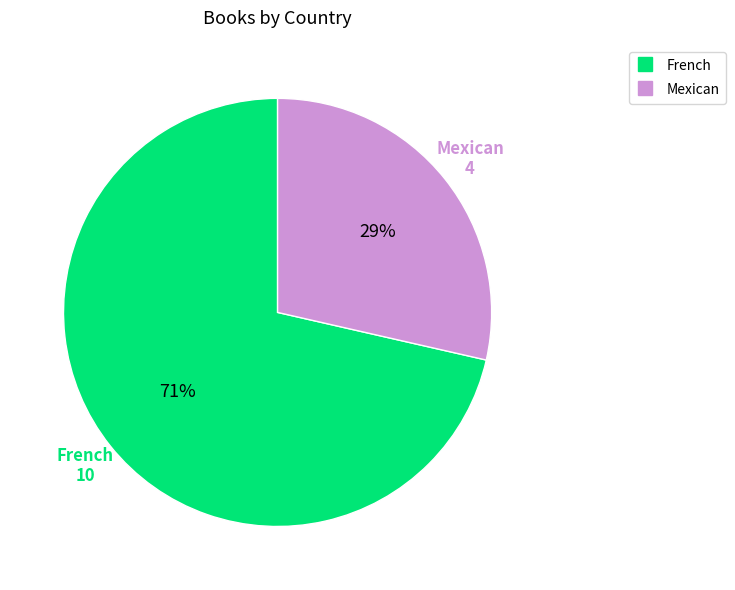

To the nearest percent, what is the combined percentage of Mexican and French?

100%